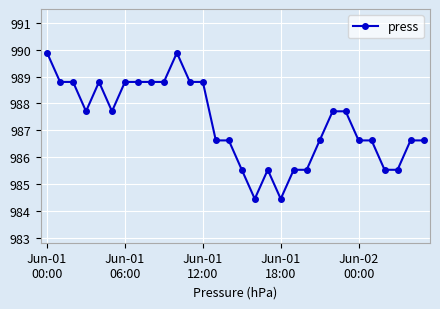

How many lines are shown in the chart?

1